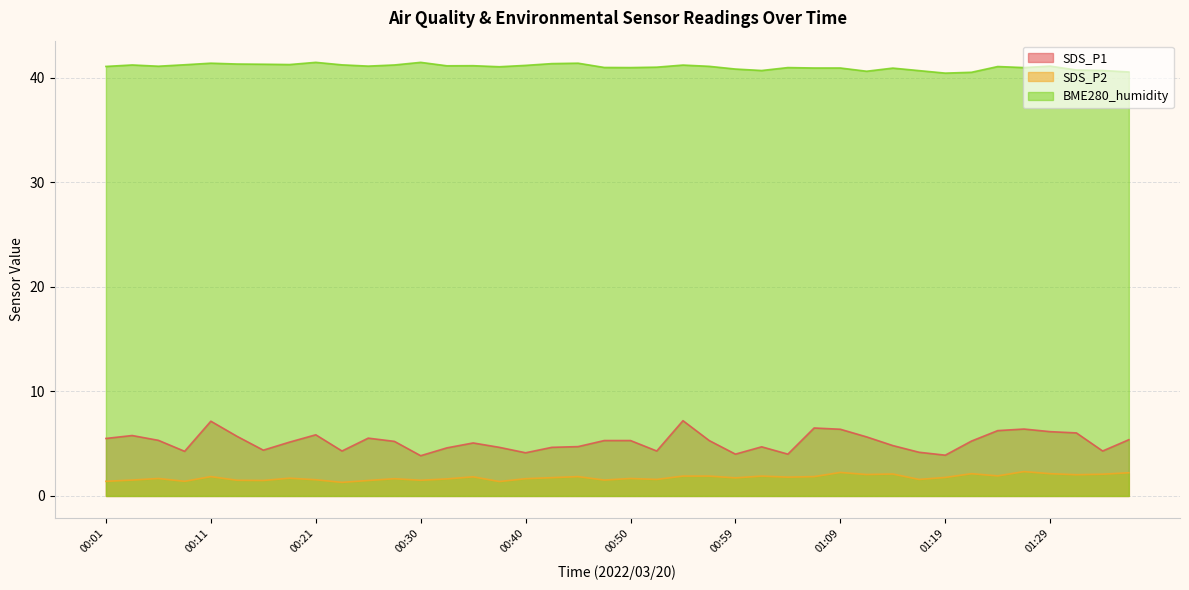

True or false: BME280_humidity has a value of 41.2 at 00:08.

True